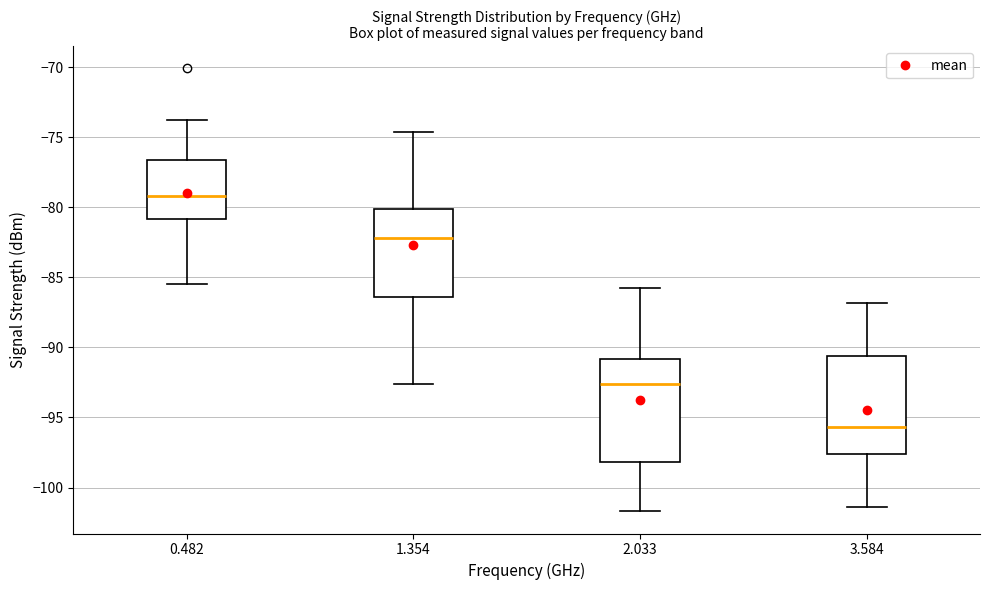

Where is the upper edge of the box at x = 1.354 on the y-axis? The values are not printed on the chart, so give them approximately, as read against the axis.

-80.0